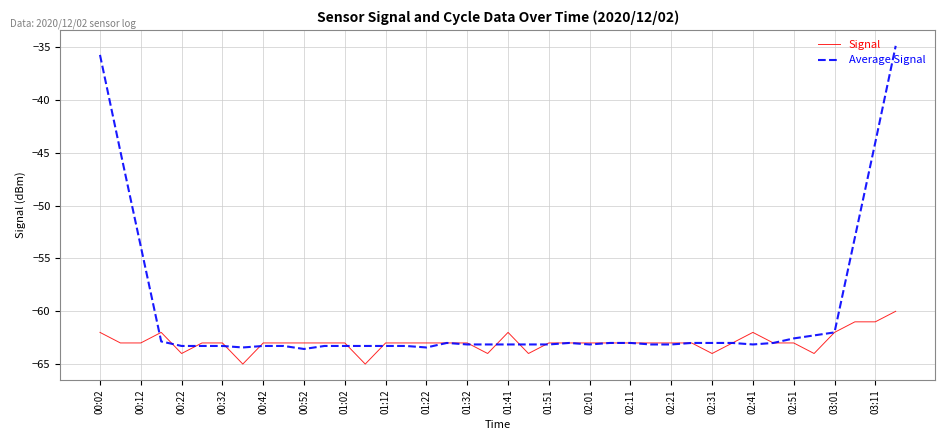

Rank the series by their average value, from lowest to highest.

Signal, Average Signal